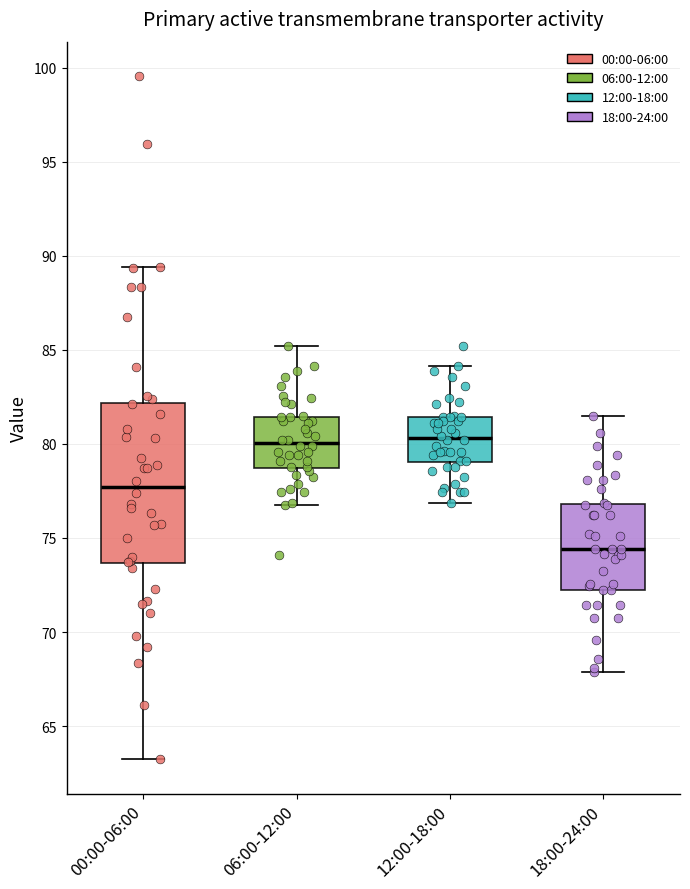

Where does the upper whisker of the box for 06:00-12:00 end on the y-axis? The values are not printed on the chart, so give them approximately, as read against the axis.

85.0